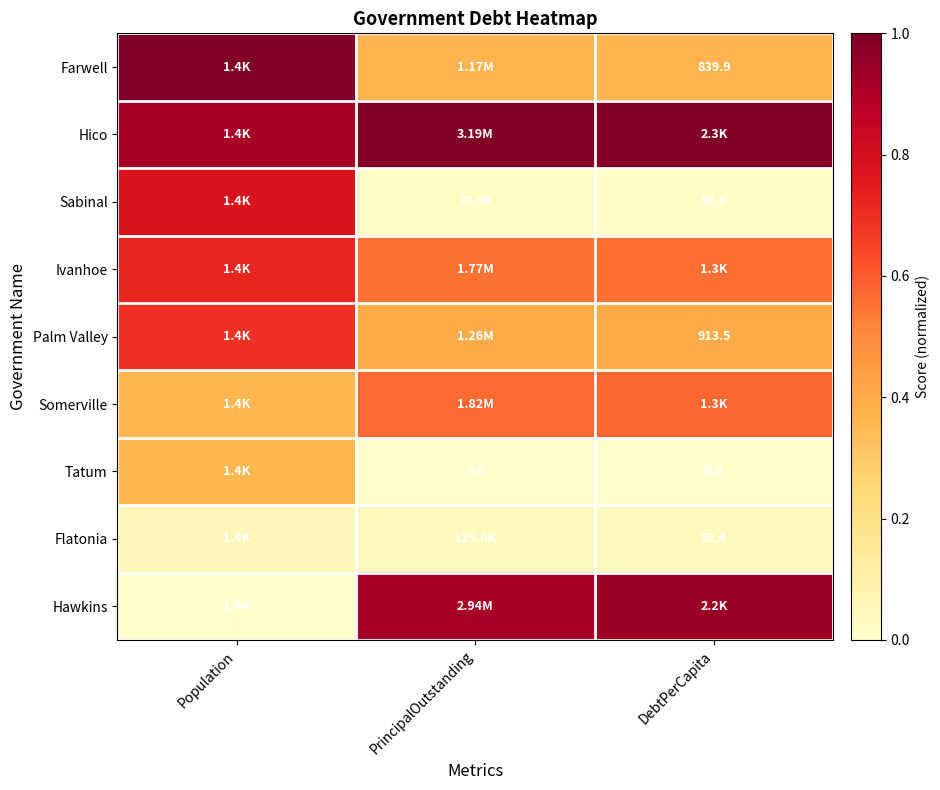

What is the difference between the highest and lowest values at Population?

1.0